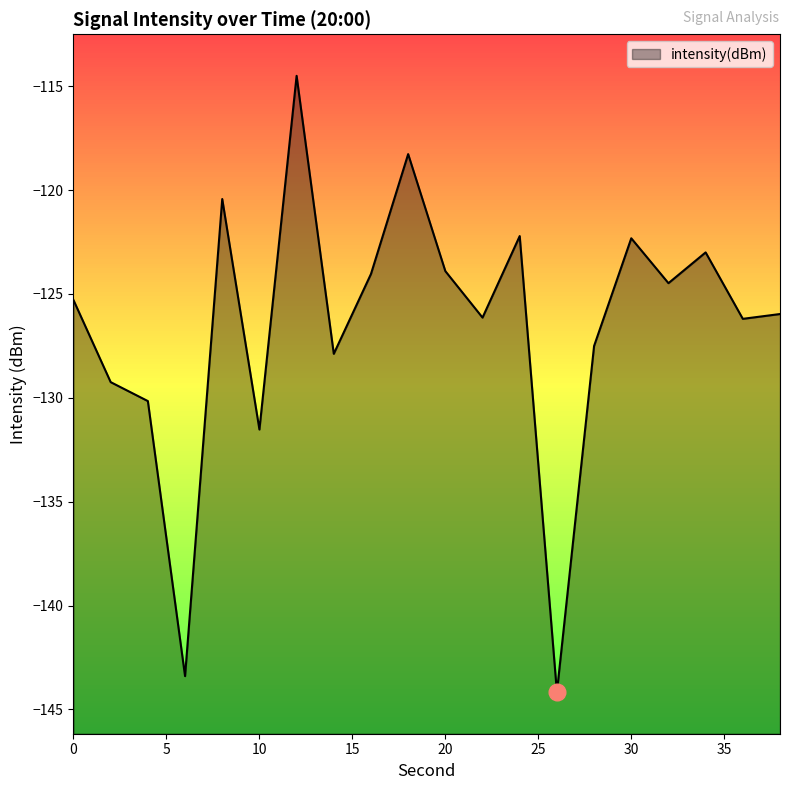

What is the value of the 15th point from the left?

-127.5